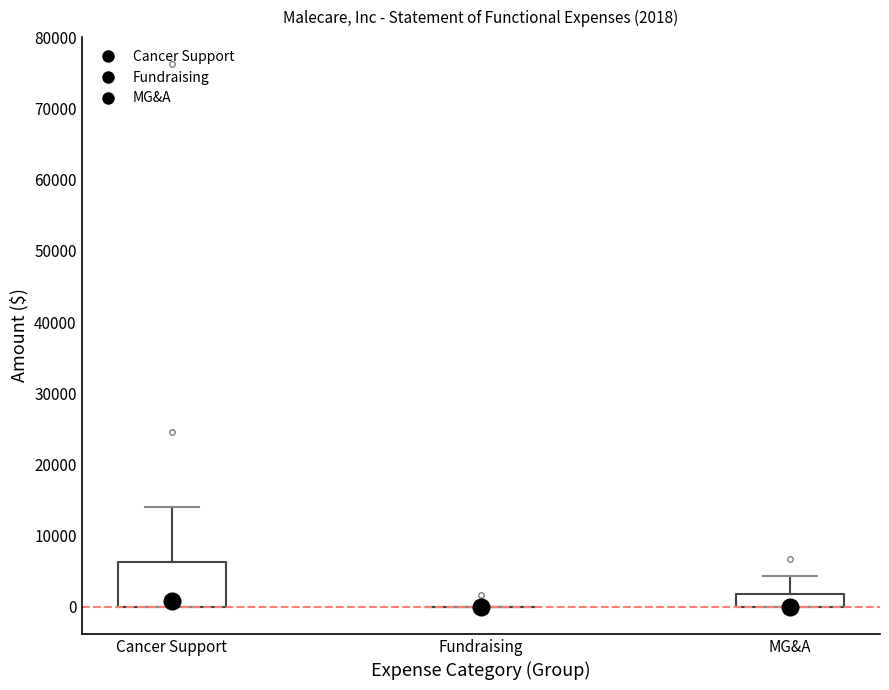

Which box is the tallest, from its lower edge to its upper edge?

Cancer Support